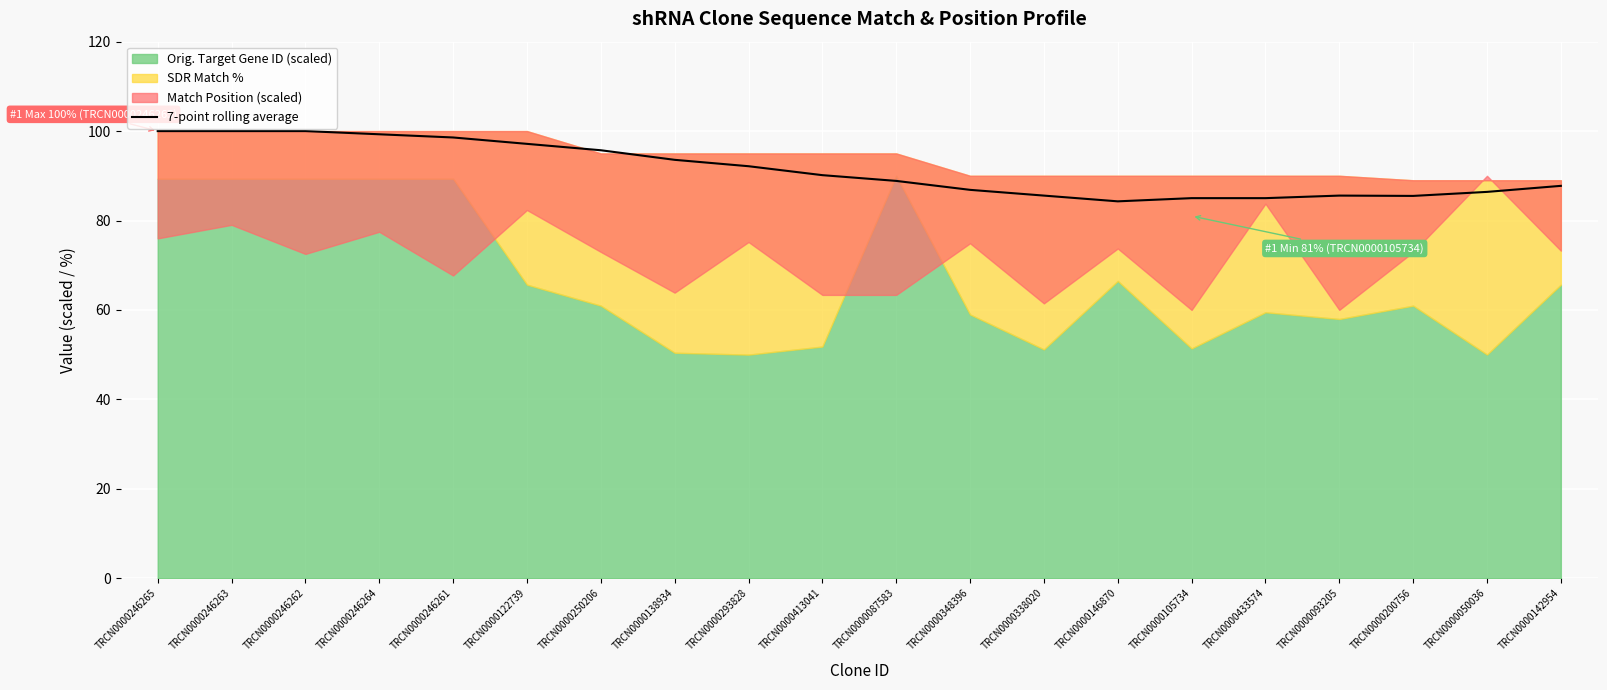

What is the difference between the second highest and second lowest values?

15.0